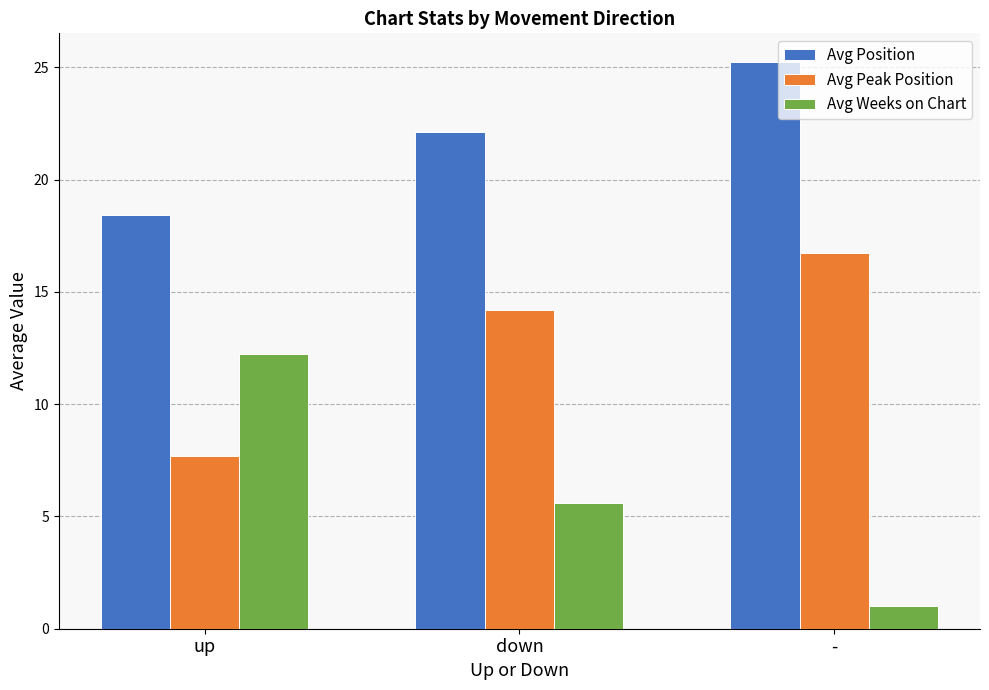

What is the difference between the maximum and minimum values in the Avg Position series?

6.8